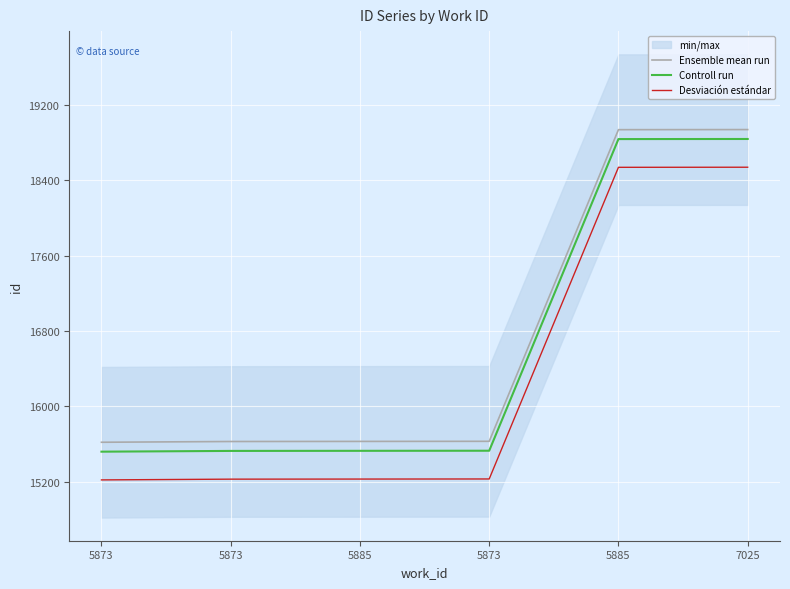

What is the sum of all Ensemble mean run values?

100384